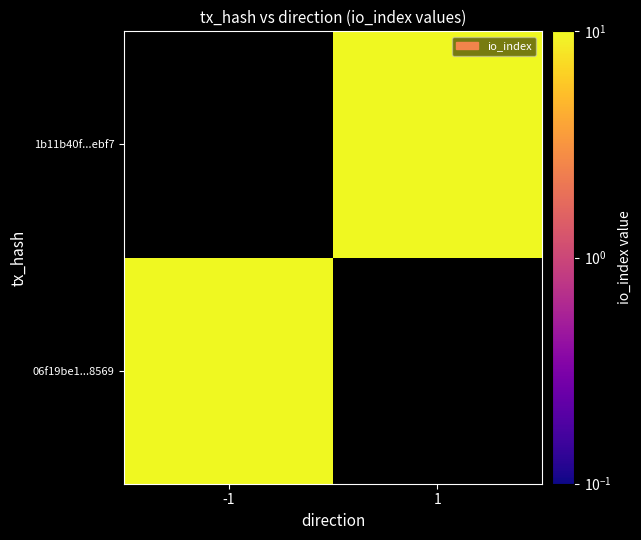

Rank the series at 1 from lowest to highest value.

06f19be1...8569, 1b11b40f...ebf7